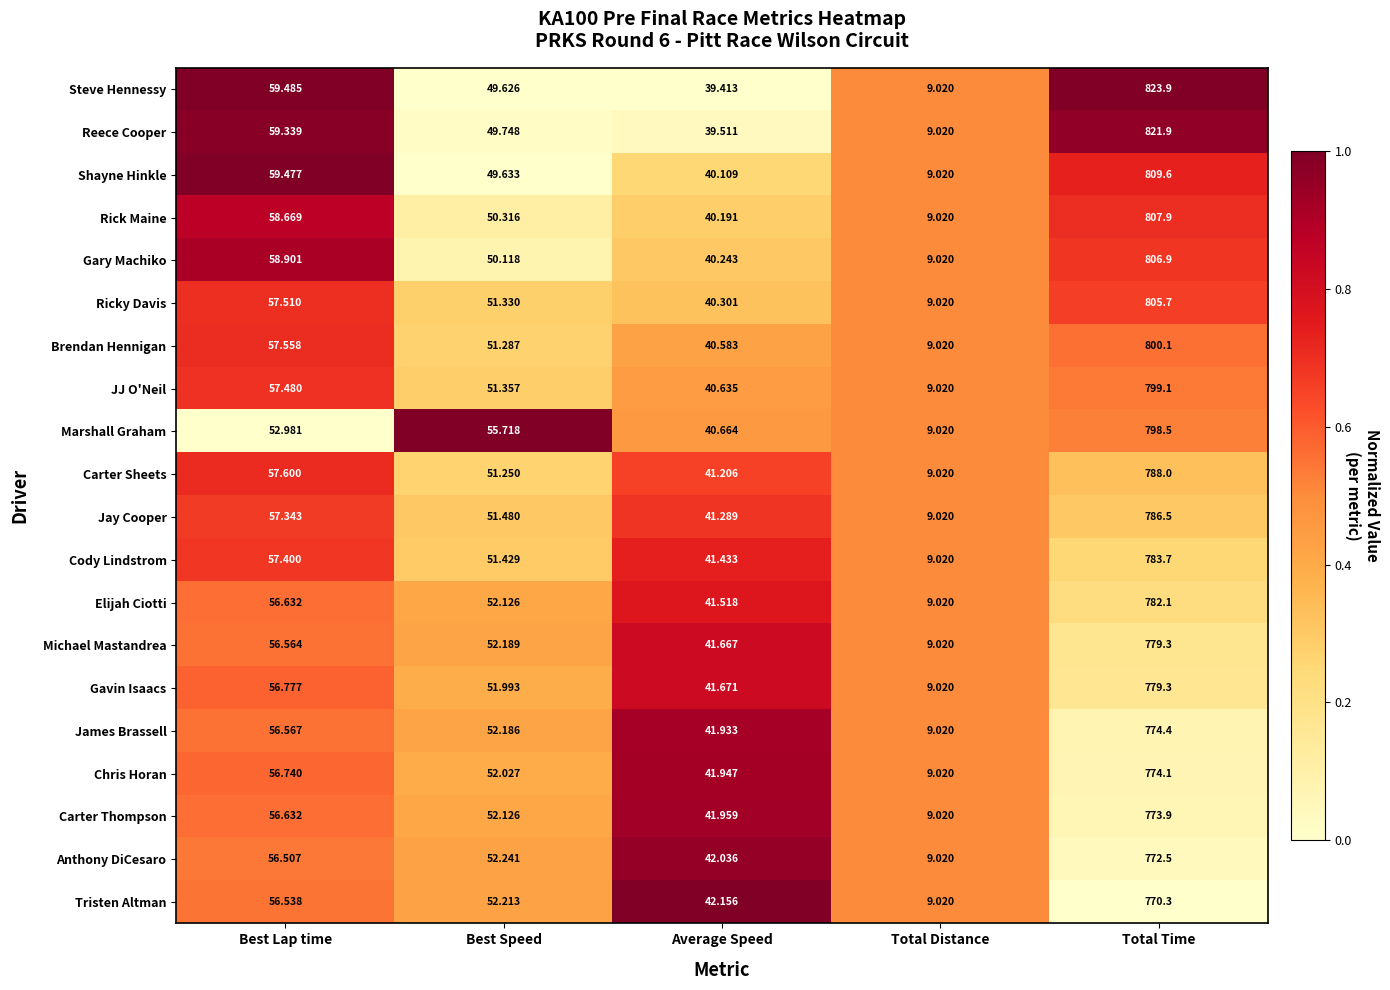

How many series are shown in this chart?

20